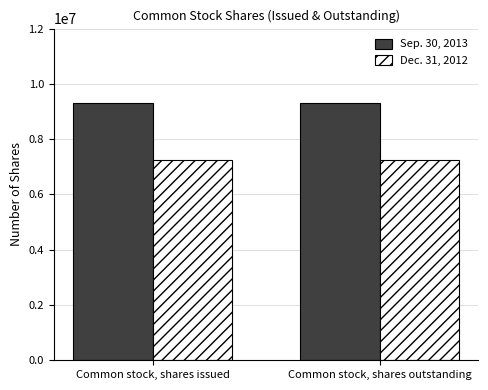

At how many categories does at least one series exceed 7608413?

2